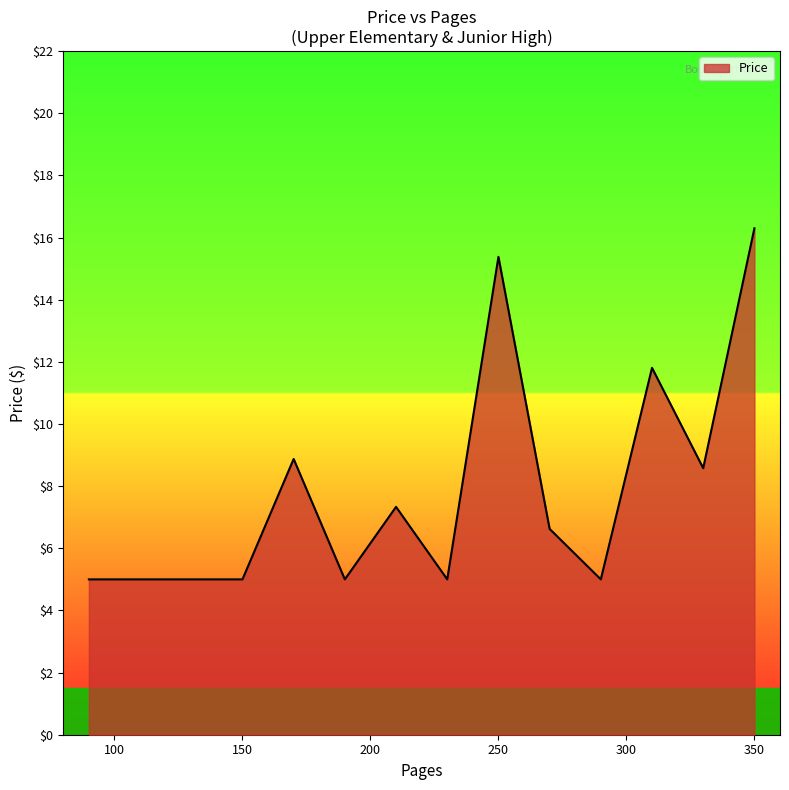

What is the smallest value displayed?

5.0